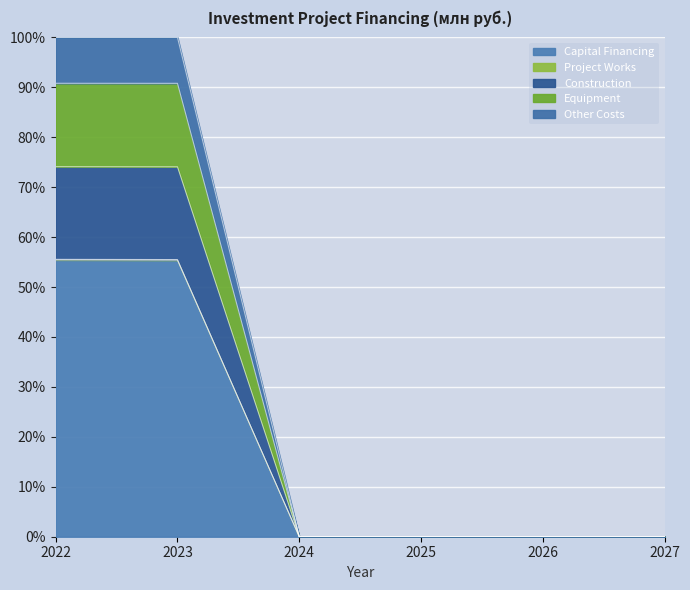

Which series changed the most between 2023 and 2026?

Project Works